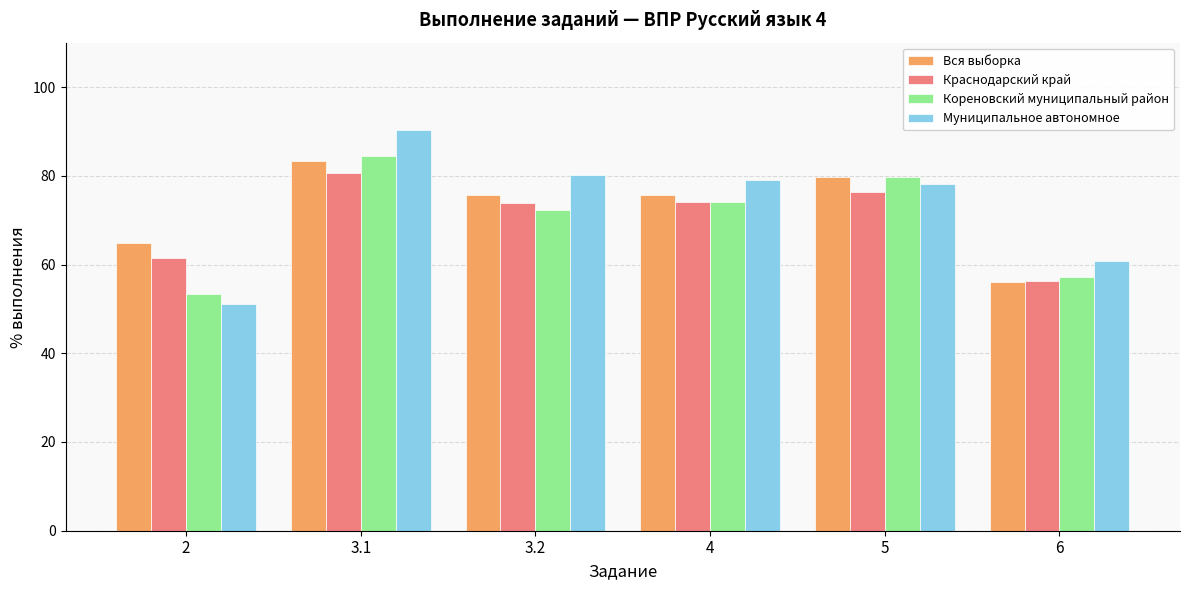

Rank the series at 2 from lowest to highest value.

Муниципальное автономное, Кореновский муниципальный район, Краснодарский край, Вся выборка